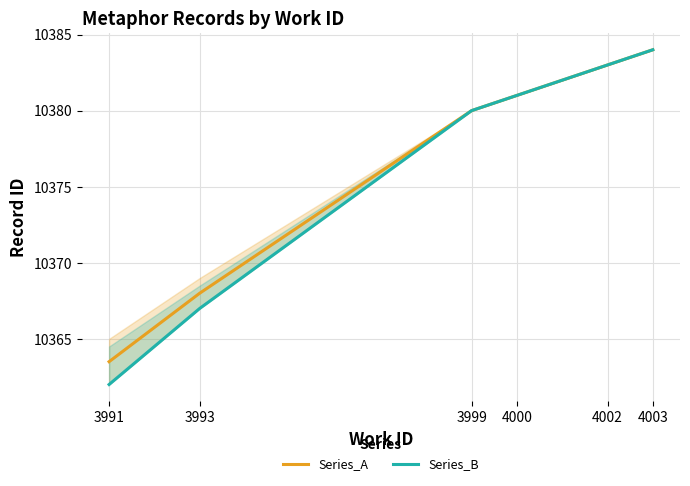

Reading left to right, extract all data points from this chart.

Series_A: 10363.5	10368.0	10380.0	10381.0	10383.0	10384.0
Series_B: 10362.0	10367.0	10380.0	10381.0	10383.0	10384.0